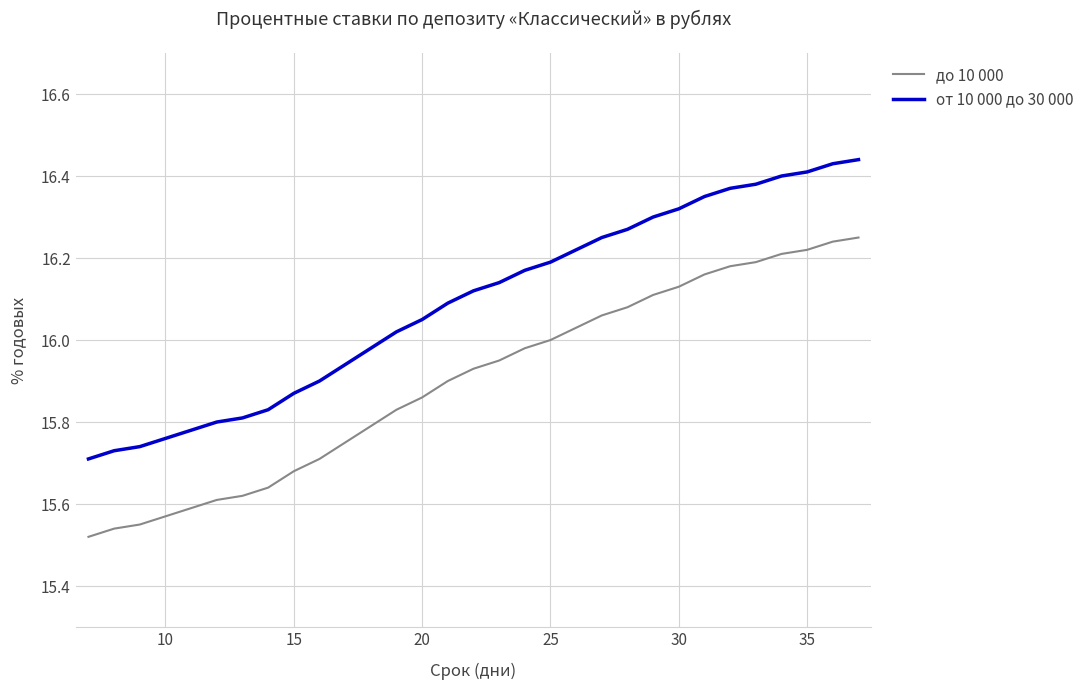

True or false: до 10 000 and от 10 000 до 30 000 intersect in this chart.

False